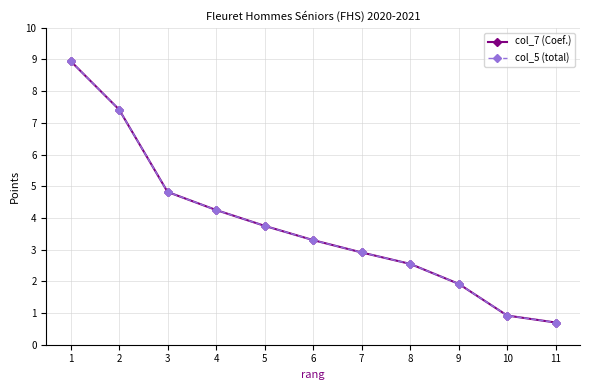

What is the lowest value of the col_5 (total) series?

0.7